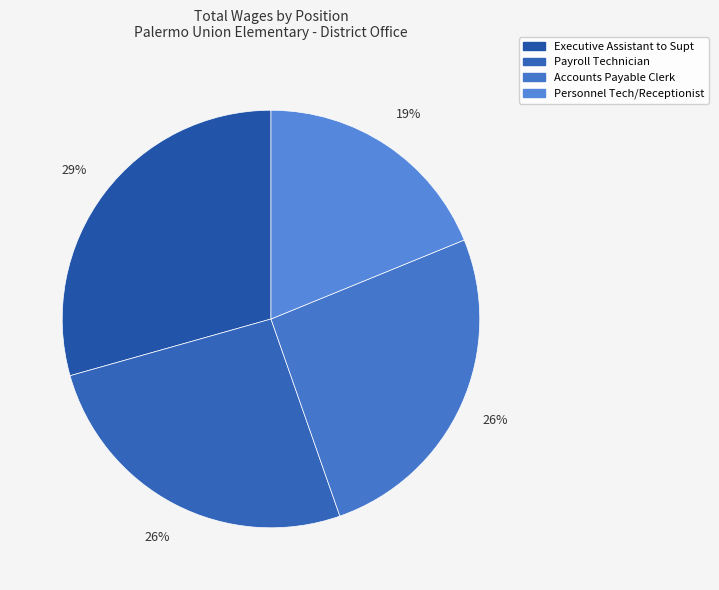

Which category has the biggest portion of the pie?

Executive Assistant to Supt